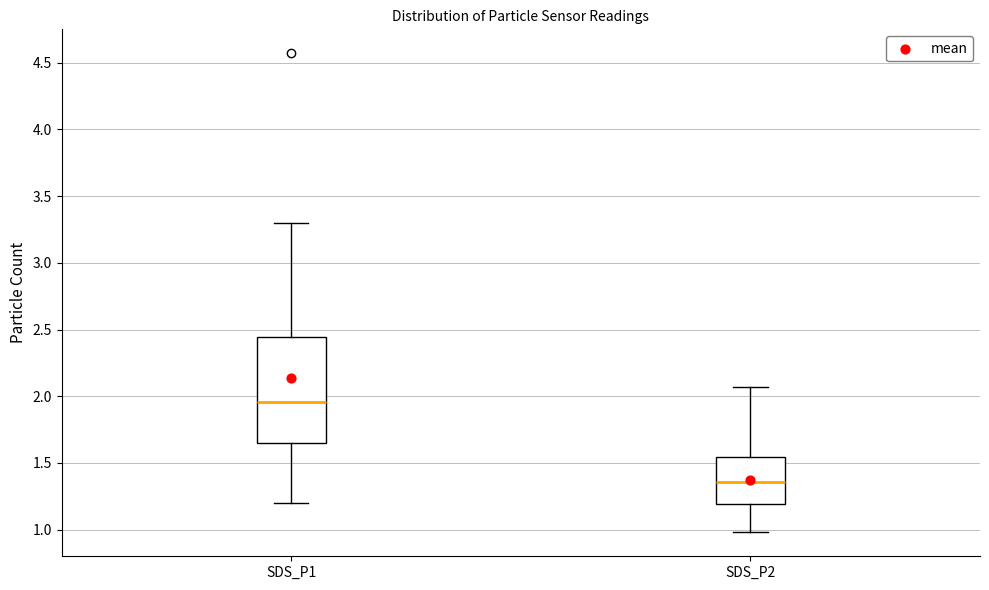

Where is the upper edge of the box for SDS_P2 on the y-axis? The values are not printed on the chart, so give them approximately, as read against the axis.

1.55